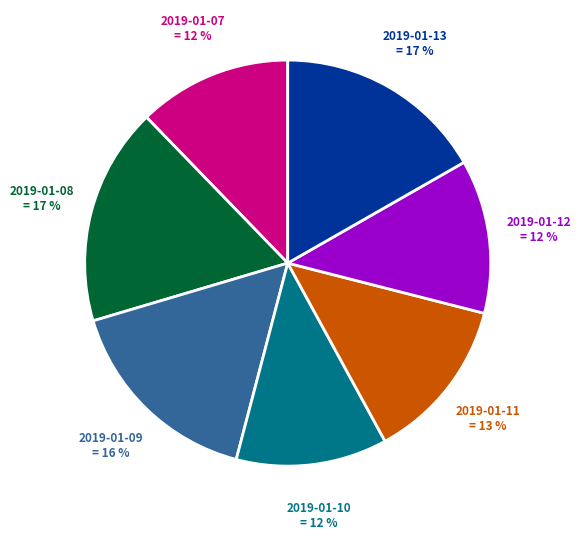

Is there any slice that represents more than half of the pie?

No